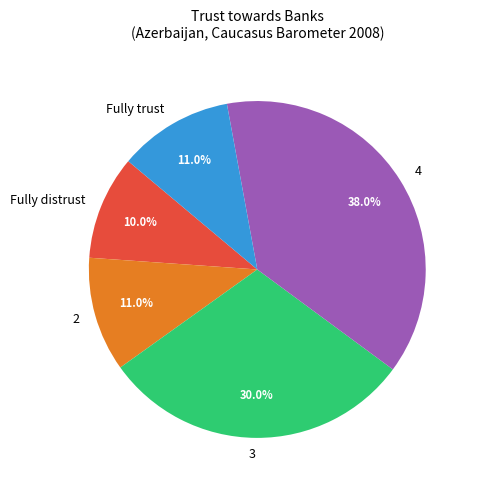

Combined, what portion of the pie is 4 and Fully distrust?

48.0%